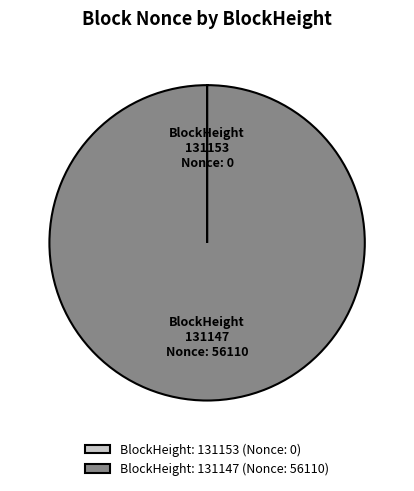

True or false: BlockHeight: 131147 (Nonce: 56110) accounts for 88% of the total.

False